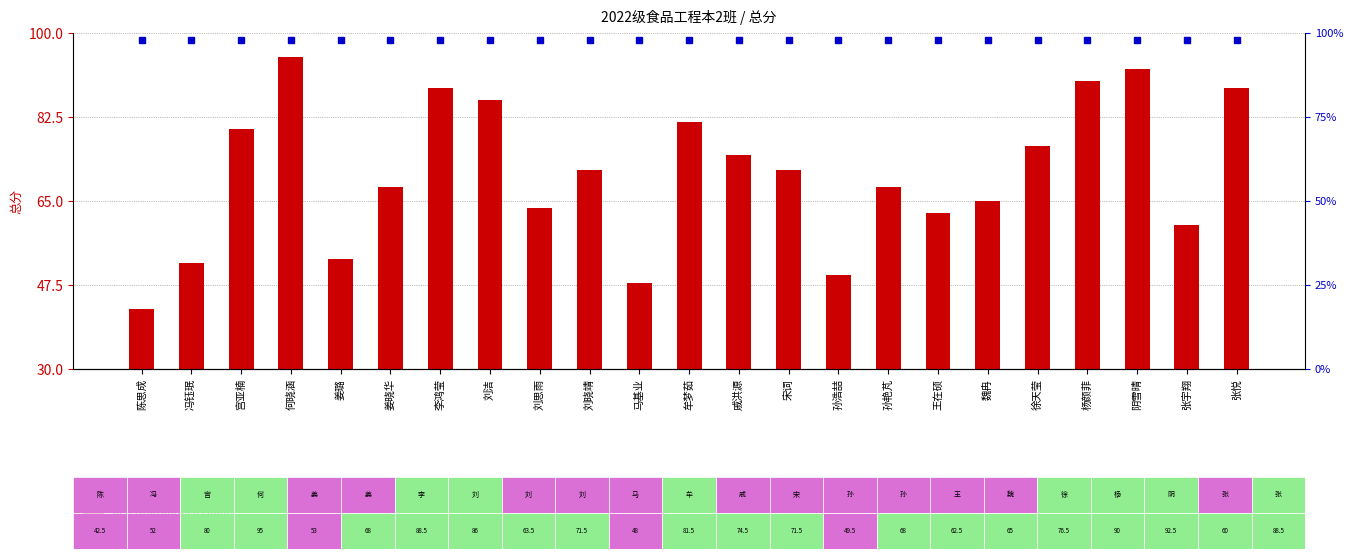

List the labels in order of value, smallest first.

陈思成, 马基业, 孙浩喆, 冯钰珉, 姜璐, 张宇翔, 王在硕, 刘思雨, 魏冉, 姜晓华, 孙艳芃, 刘晓靖, 宋词, 戚洪源, 徐天莹, 宫亚楠, 牟梦茹, 刘洁, 李鸿莹, 张悦, 杨颜菲, 阴雪晴, 何晓涵